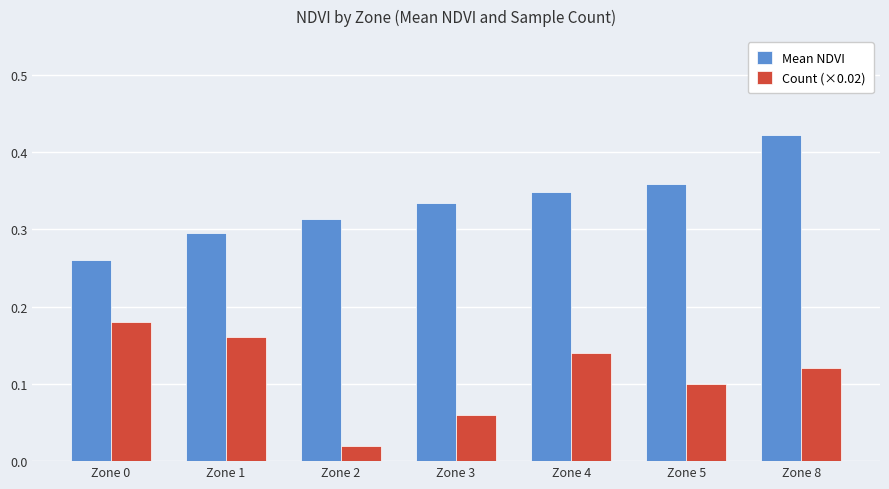

Rank the series by their maximum value, from lowest to highest.

Count (×0.02), Mean NDVI